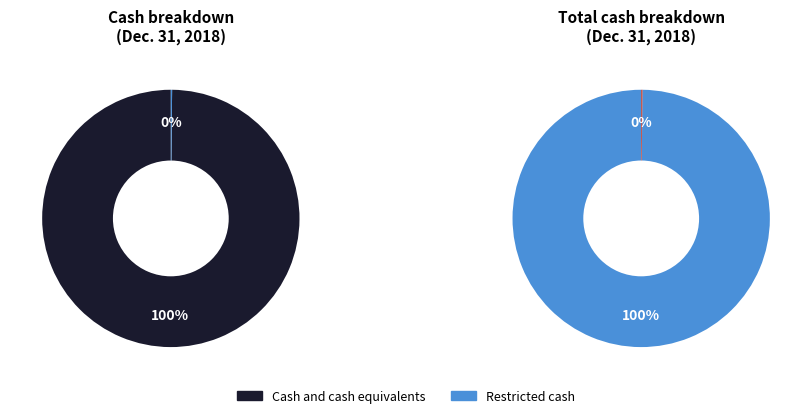

Count the number of slices in the pie.

2